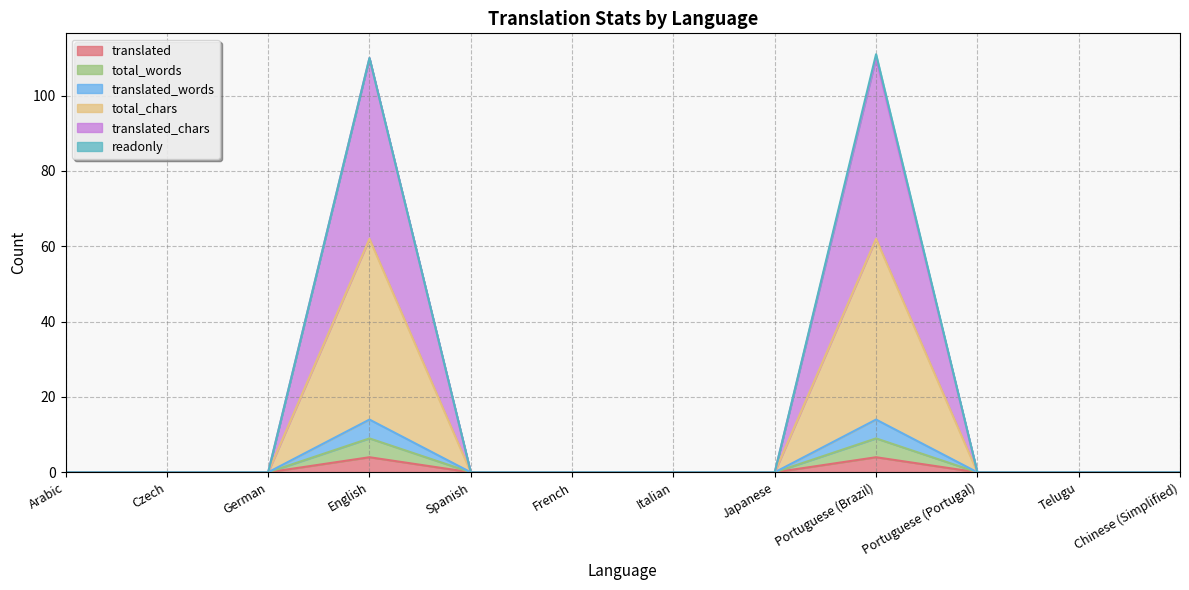

What is the sum of the total_chars values at English and Spanish?

62